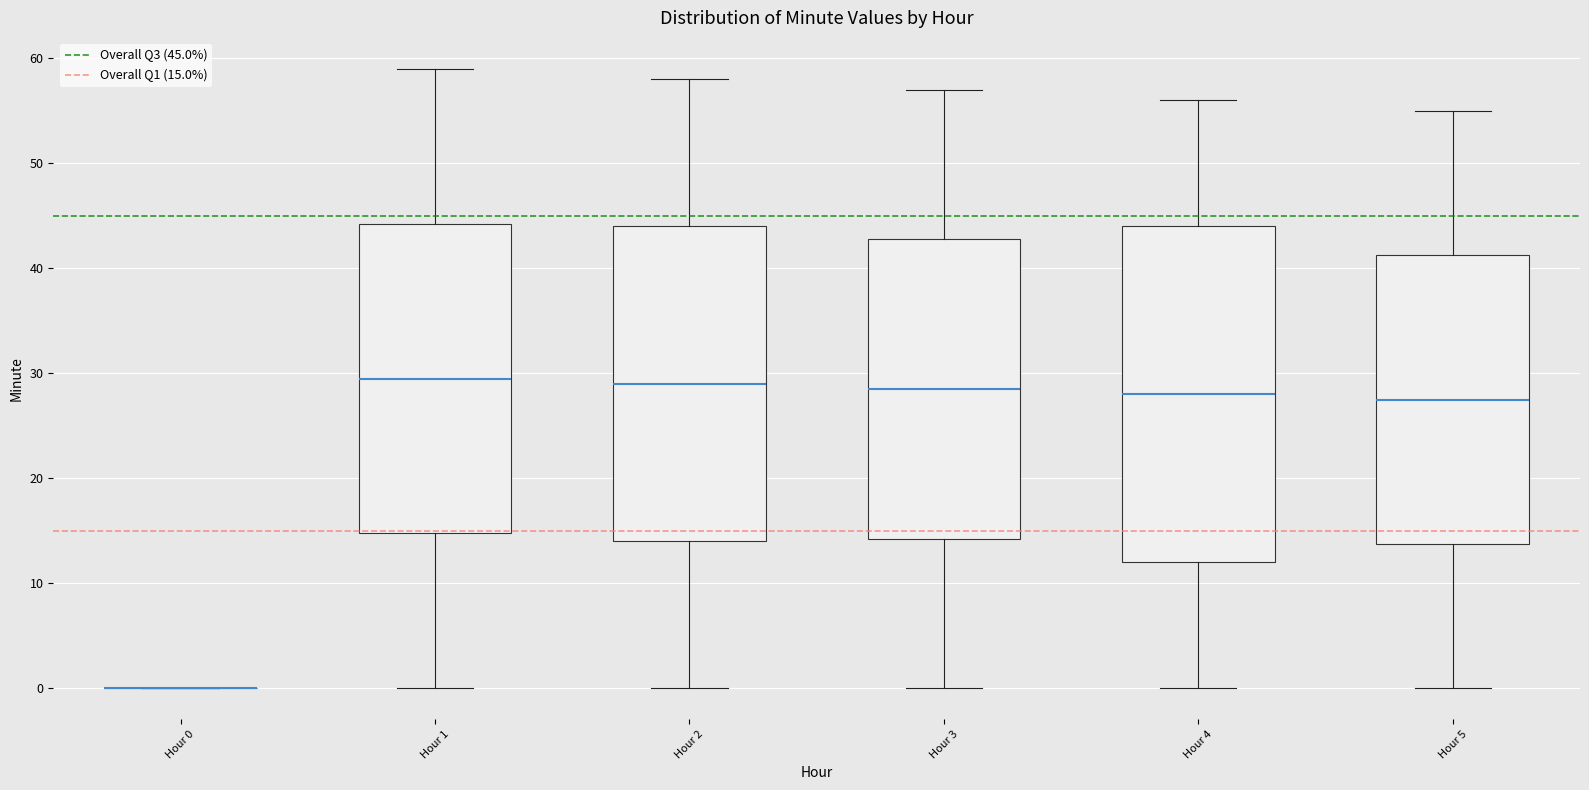

Reading left to right, read every box against the y-axis: the position of its median line, the range the box covers, and the ends of its whiskers. The values are not printed on the chart, so give them approximately, as read against the axis.

Hour 0: box collapsed to a line at 0, whiskers 0 to 0
Hour 1: median 30, box 15 to 44, whiskers 0 to 59
Hour 2: median 29, box 14 to 44, whiskers 0 to 58
Hour 3: median 29, box 14 to 43, whiskers 0 to 57
Hour 4: median 28, box 12 to 44, whiskers 0 to 56
Hour 5: median 28, box 14 to 41, whiskers 0 to 55